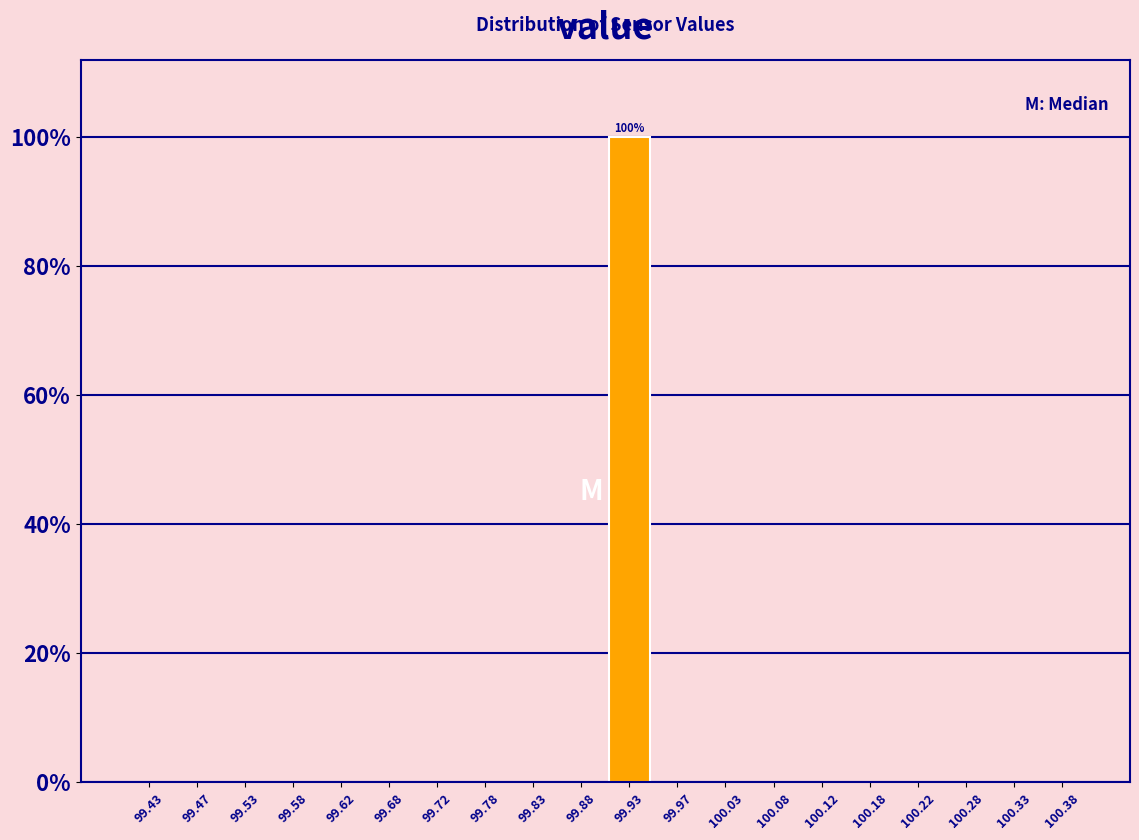

Which range on the x-axis has the tallest bar?

99.90 to 99.95